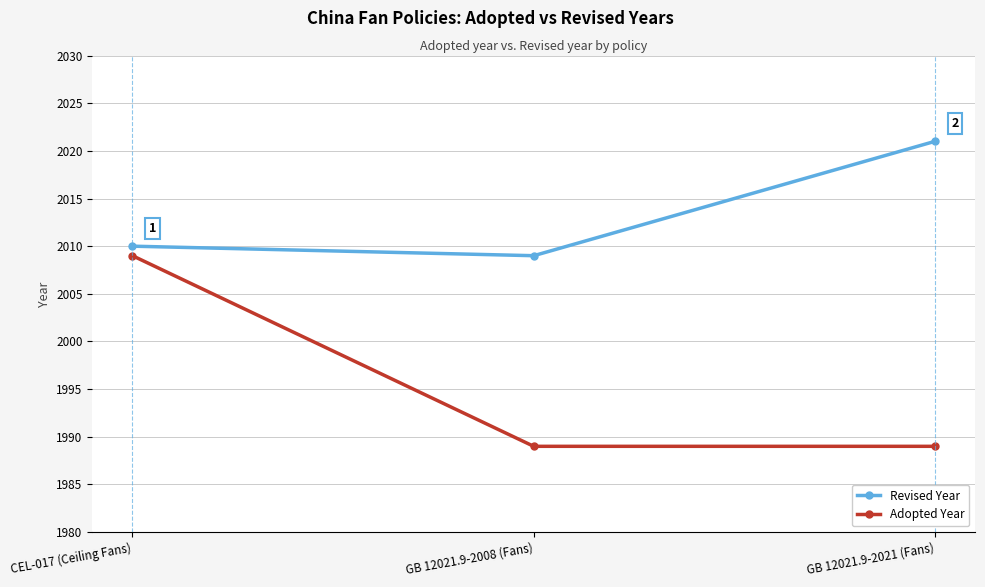

The Adopted Year series shows 1989 at GB 12021.9-2021 (Fans). True or false?

True